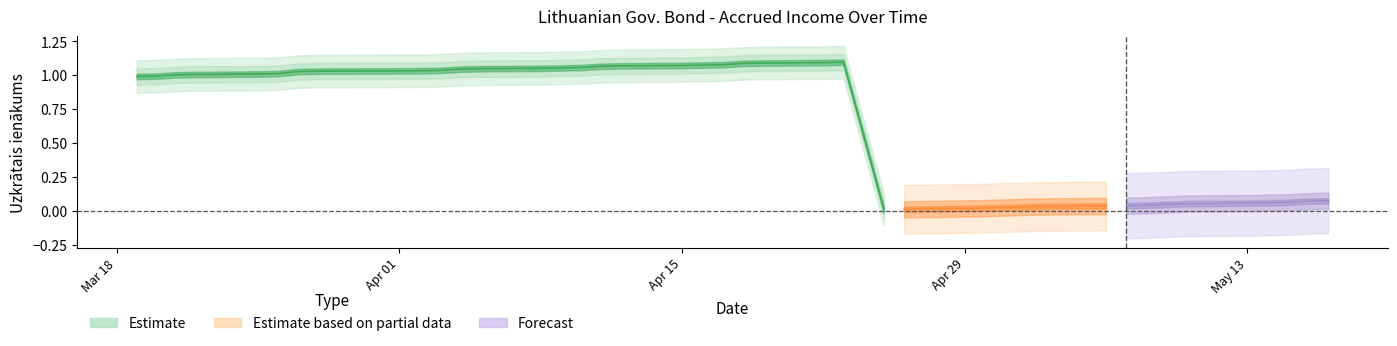

True or false: the data has more than 1 interior local peaks.

False